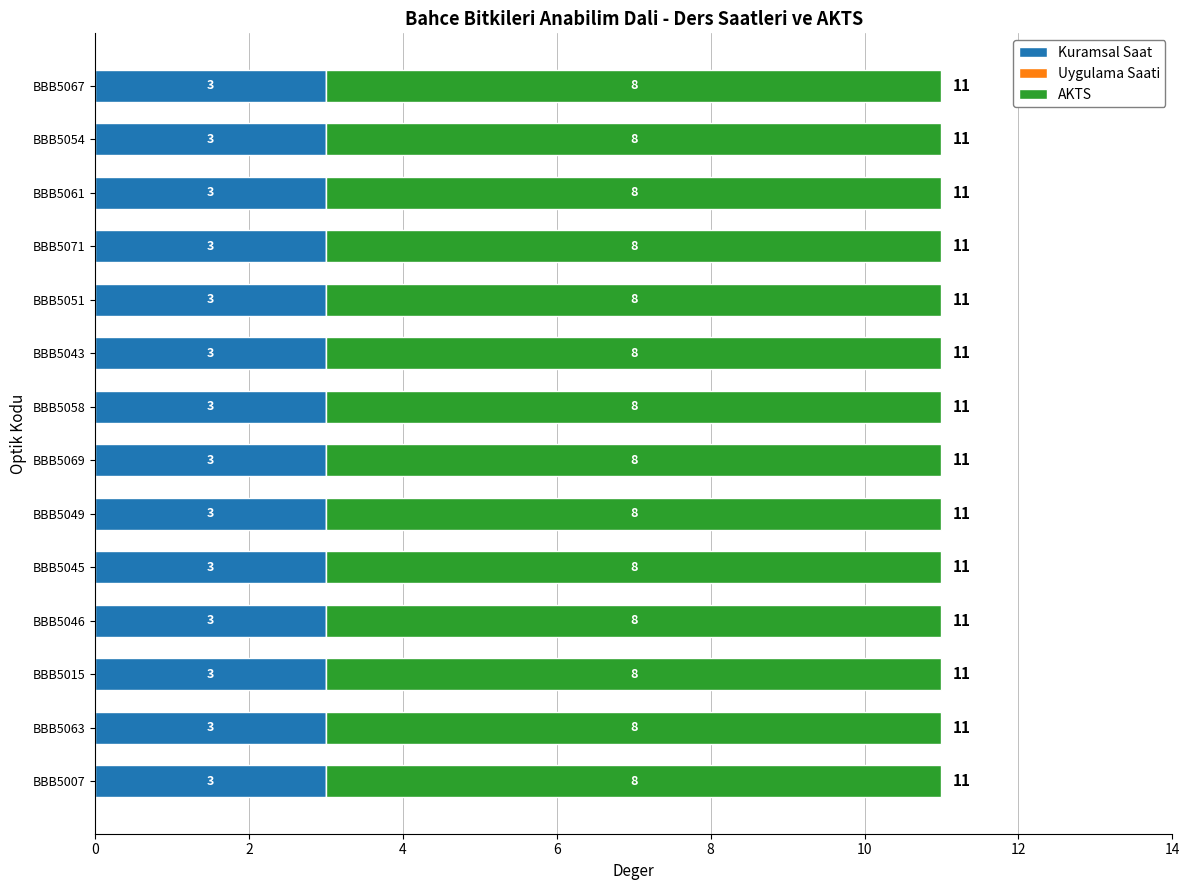

True or false: Kuramsal Saat has a value of 5 at BBB5015.

False